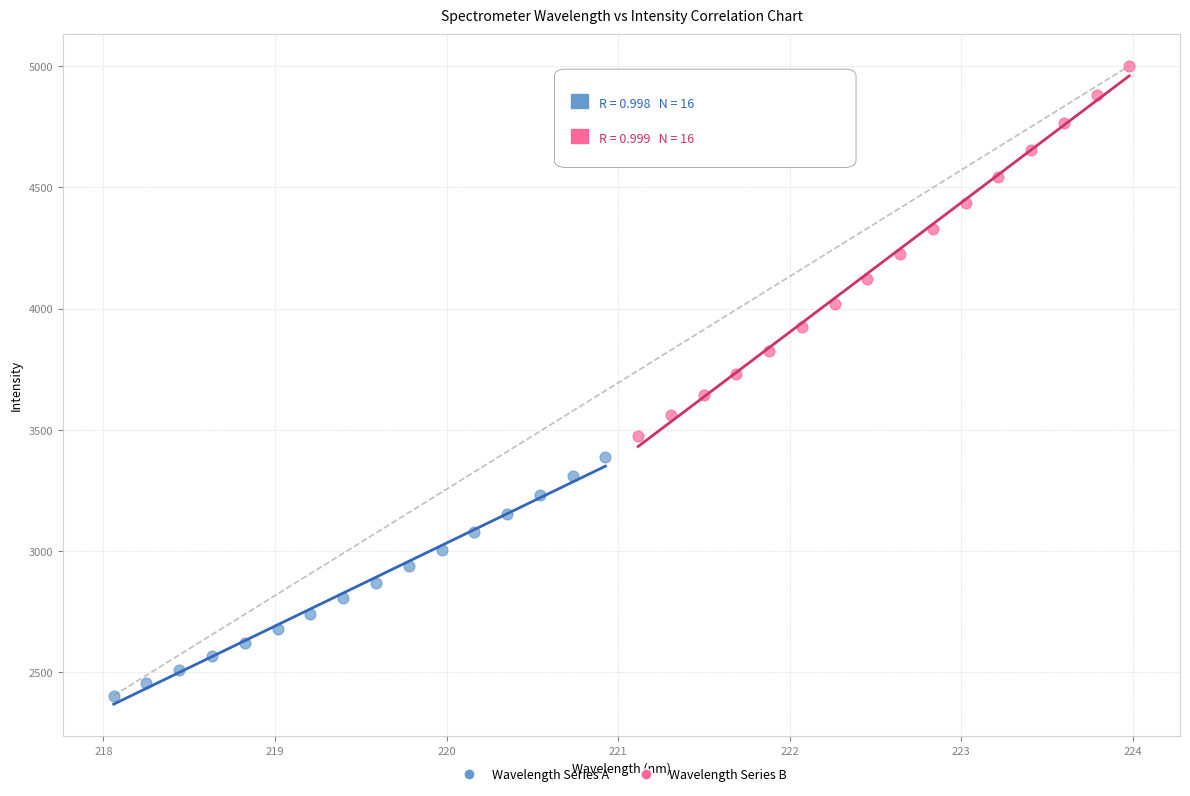

Which series reaches the minimum Y coordinate?

Wavelength Series A